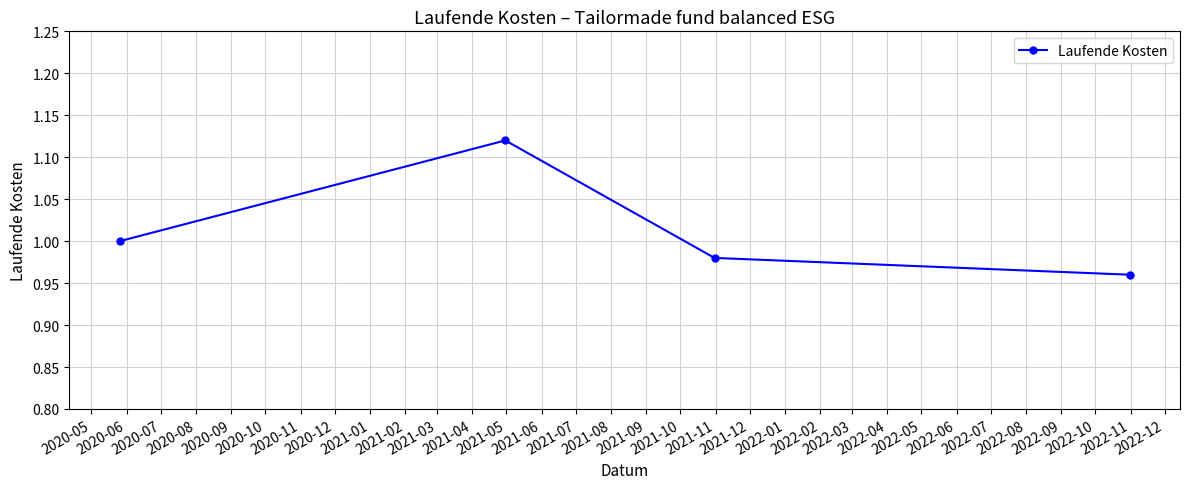

What is the sum of all values?

4.1